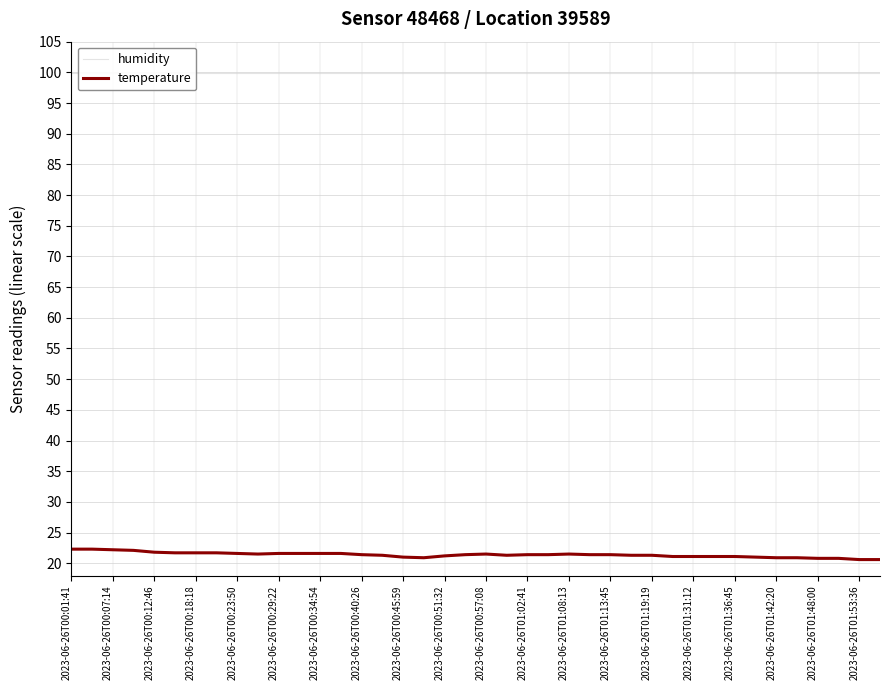

Does the chart have visible grid lines?

Yes